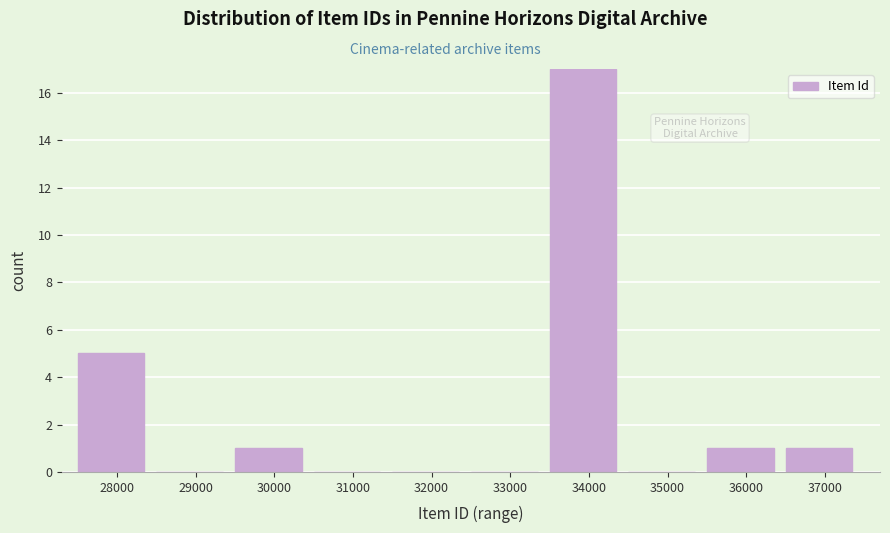

Reading left to right, what are all the values shown in this chart?

28000=5	29000=0	30000=1	31000=0	32000=0	33000=0	34000=17	35000=0	36000=1	37000=1